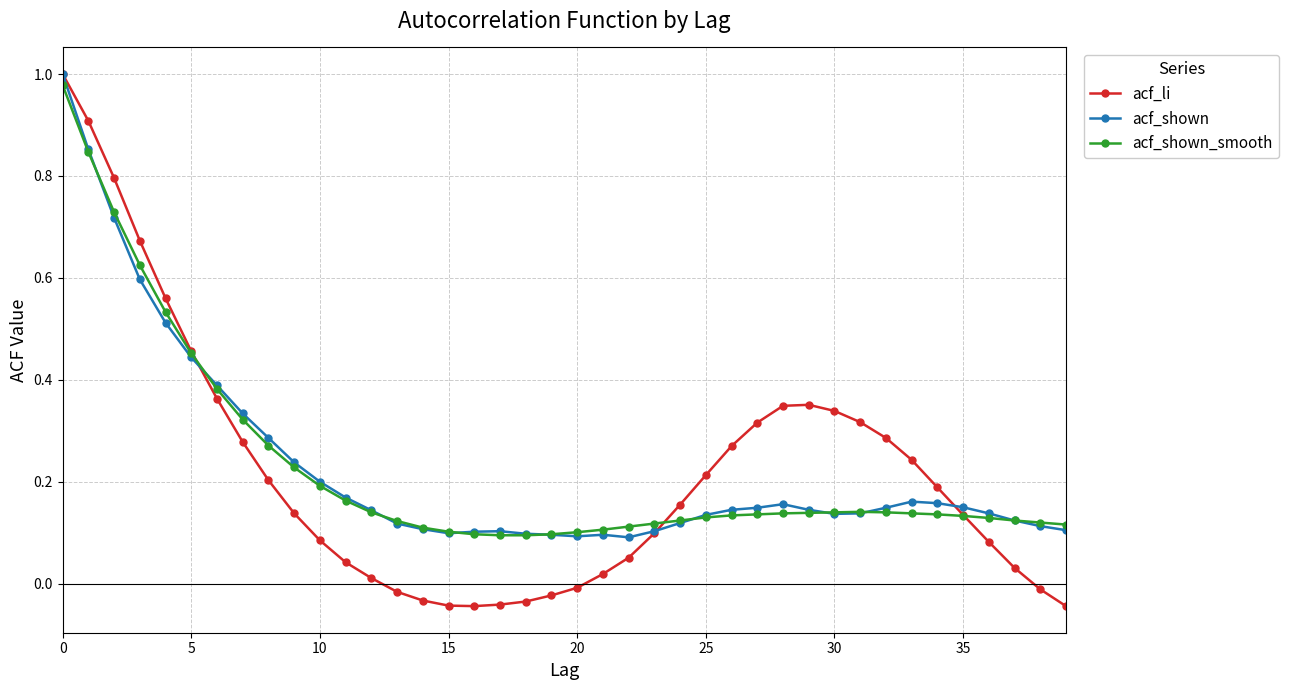

How many intersections are there between acf_shown_smooth and acf_li?

3